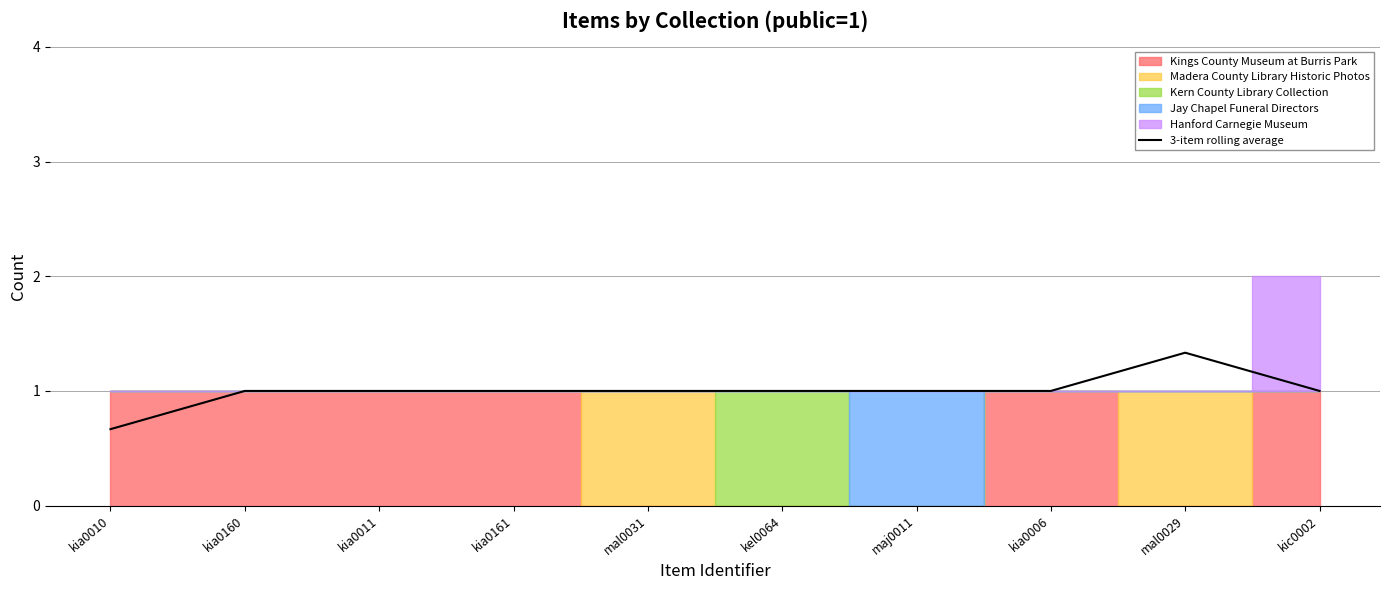

Where is the first local maximum?

mal0029